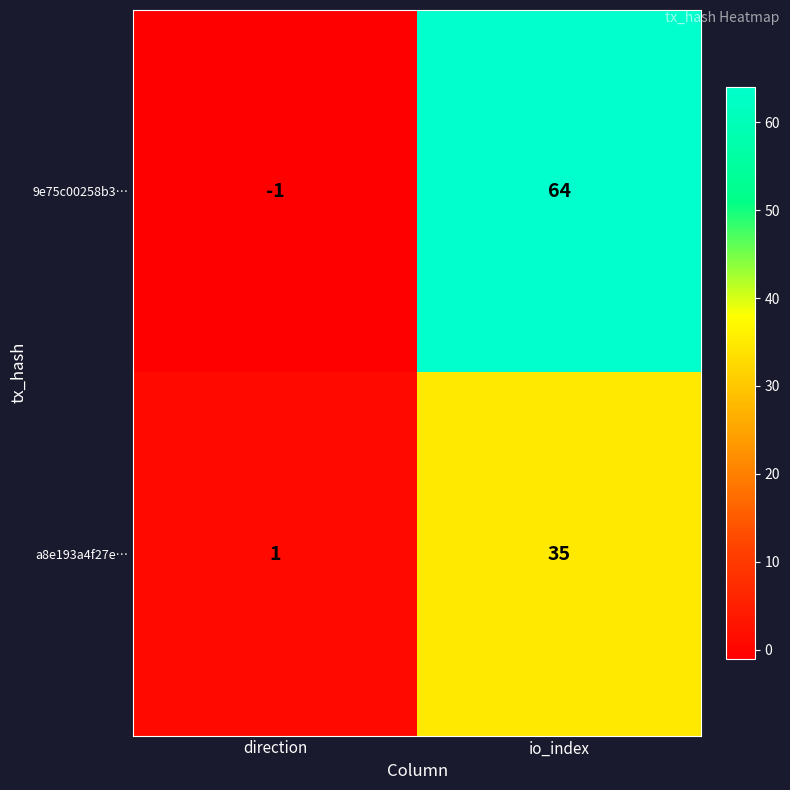

At which label is a8e193a4f27e… closest to 18?

direction